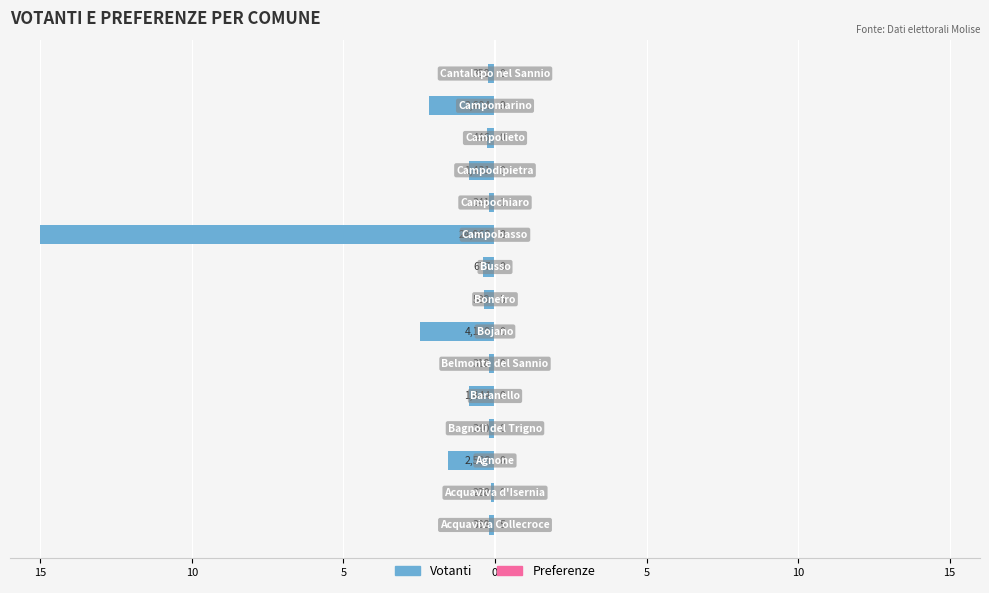

Is the value of Votanti at 11 greater than the value of Preferenze at 11?

No